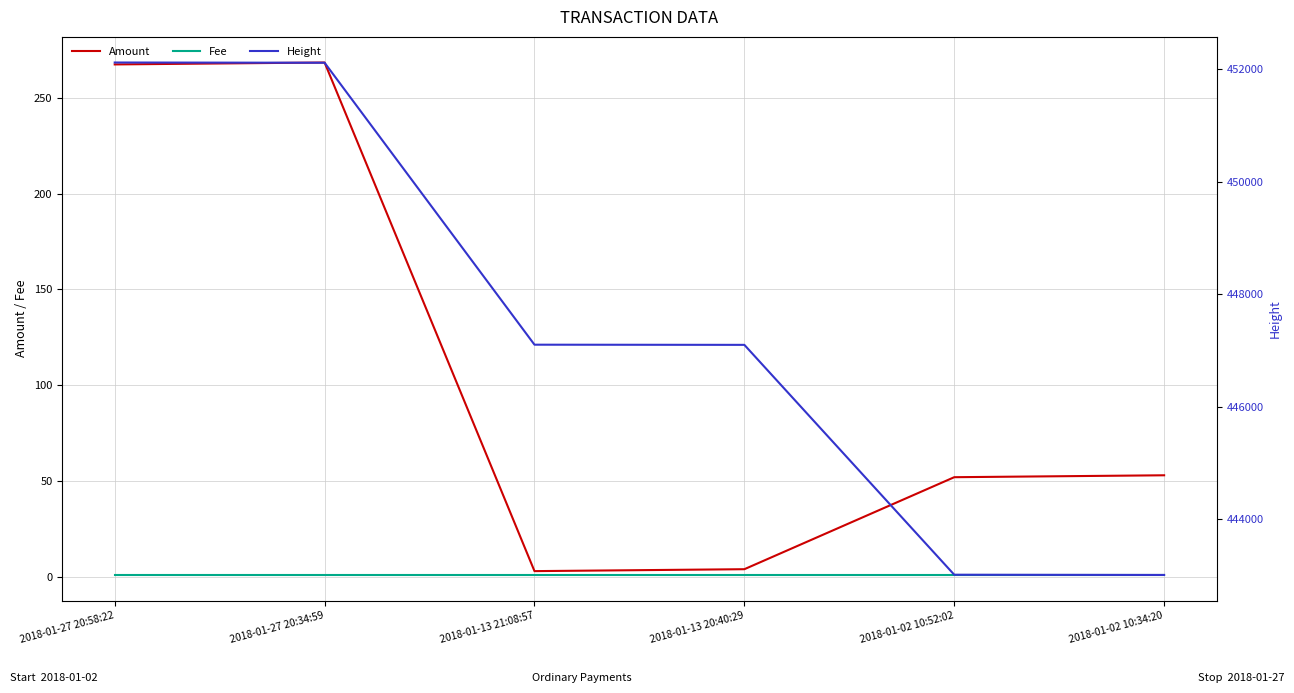

Reading left to right, what are all the values shown in this chart?

Amount: 267.4	268.4	3.0	4.0	52.0	53.0
Fee: 1.0	1.0	1.0	1.0	1.0	1.0
Height: 452115.0	452111.0	447104.0	447101.0	443019.0	443015.0